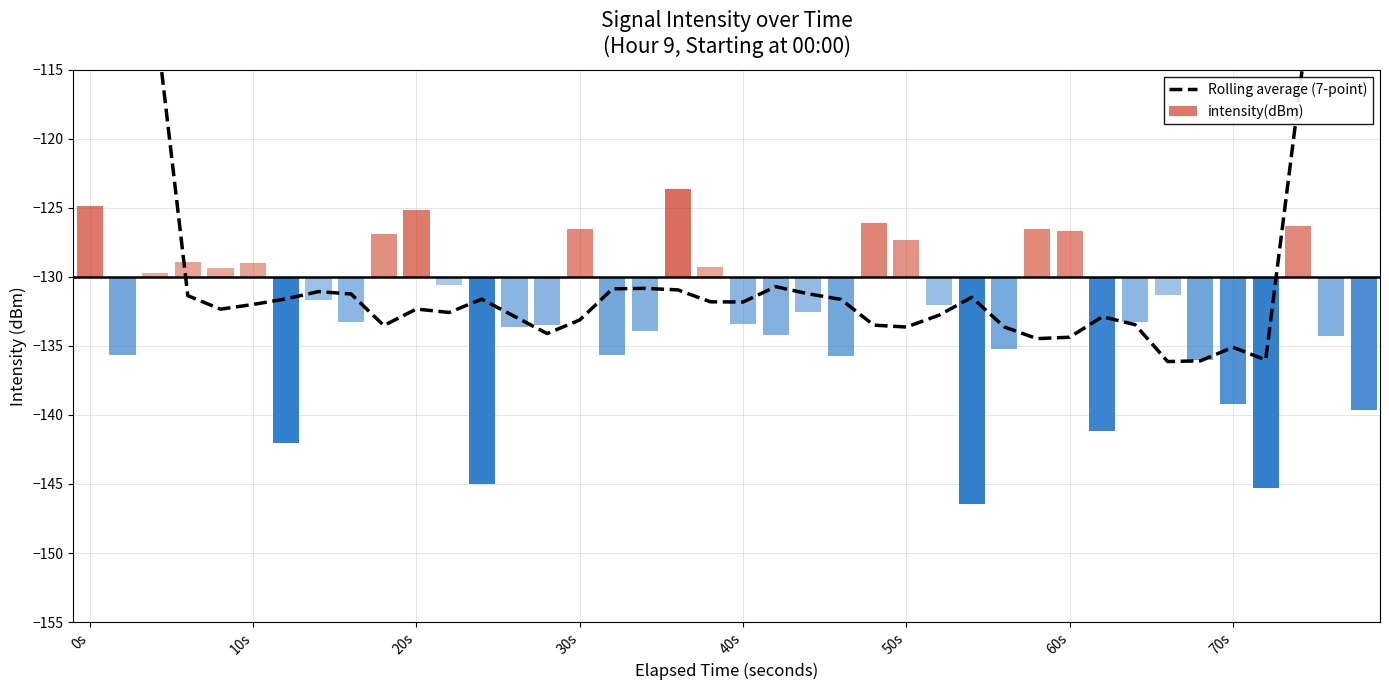

What are all the series names shown in the legend?

Rolling average (7-point), intensity(dBm)